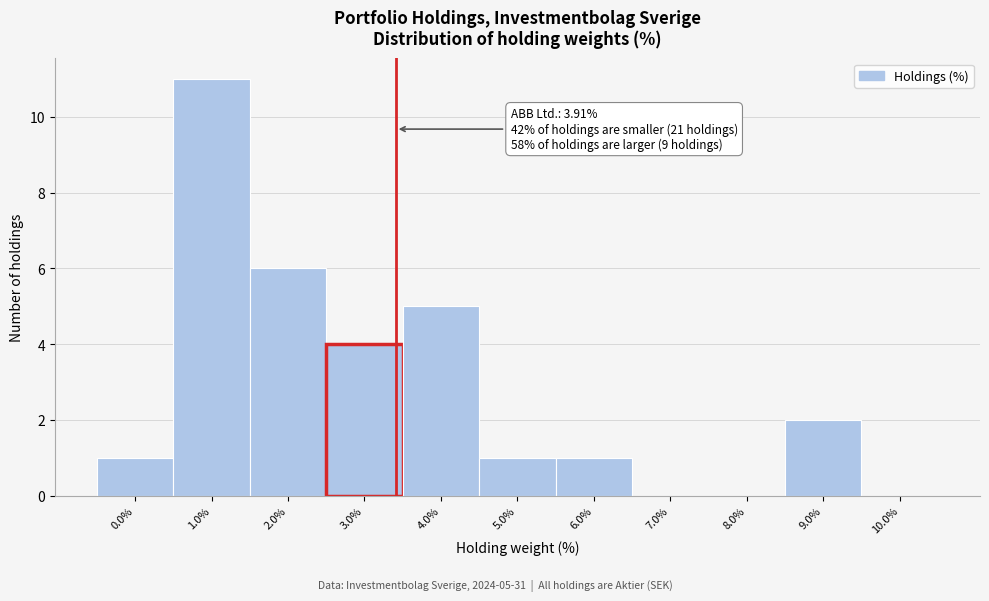

Reading right to left, extract all data points from this chart.

10.0%=0	9.0%=2	8.0%=0	7.0%=0	6.0%=1	5.0%=1	4.0%=5	3.0%=4	2.0%=6	1.0%=11	0.0%=1